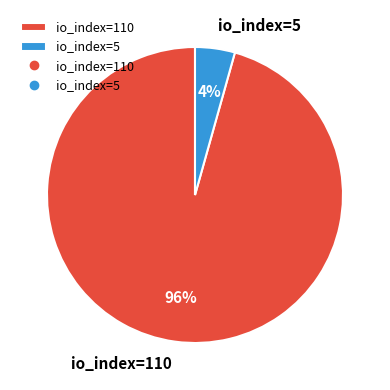

Does io_index=5 represent more than half of the total?

No